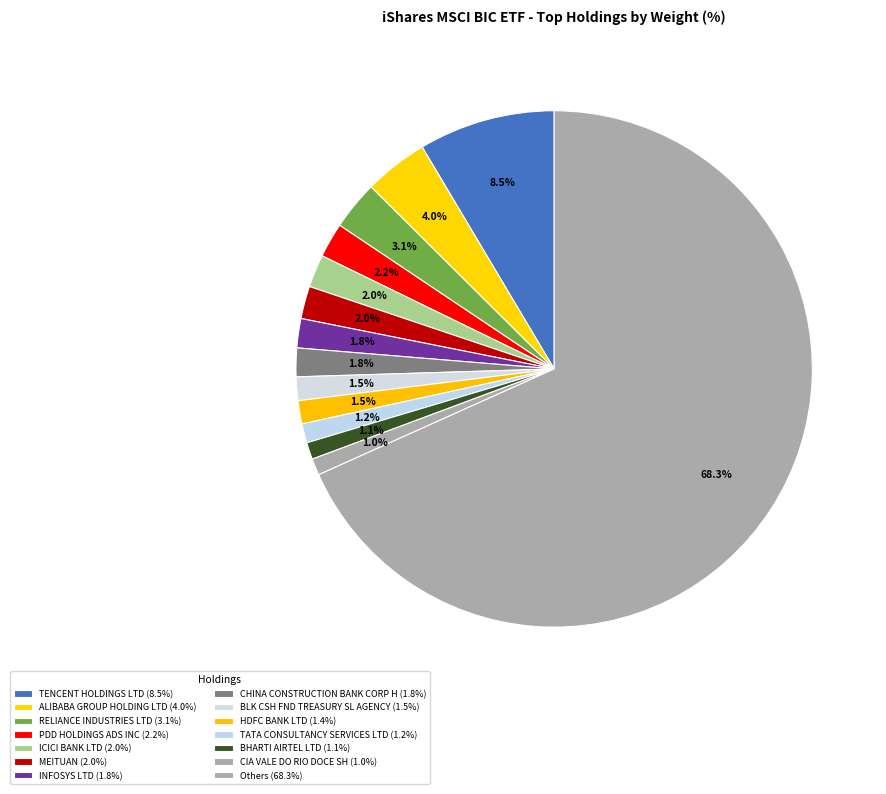

Count the number of slices in the pie.

14